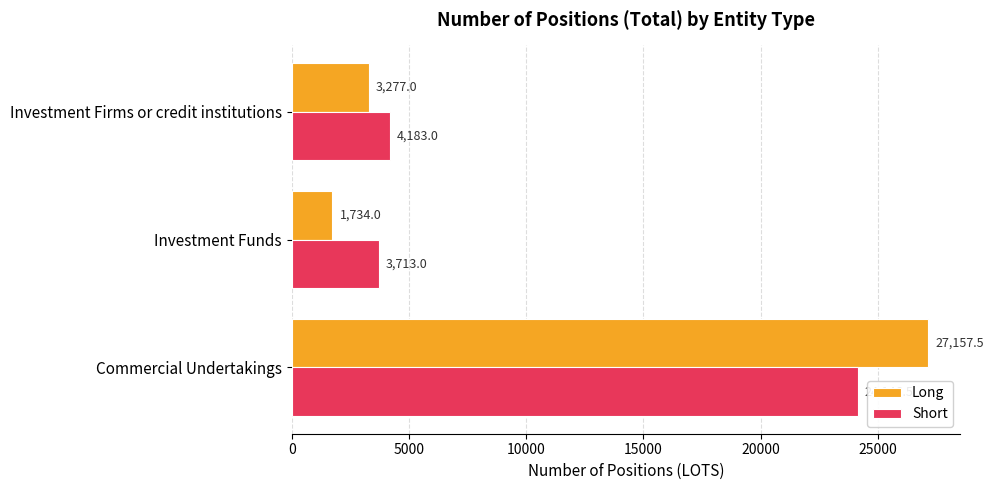

What is the highest value of the Long series?

27157.5